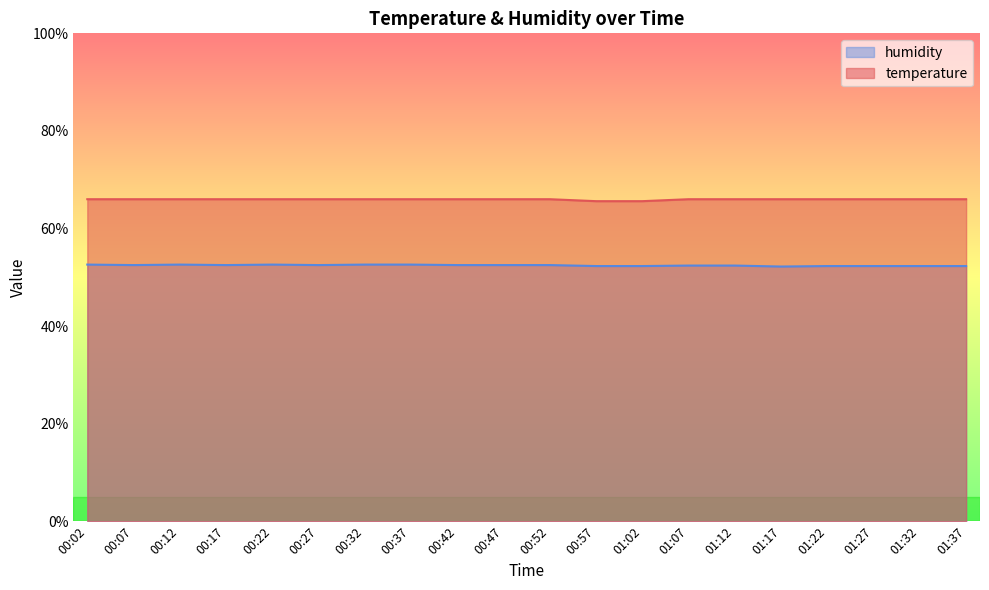

What is the lowest value of the humidity series?

52.2